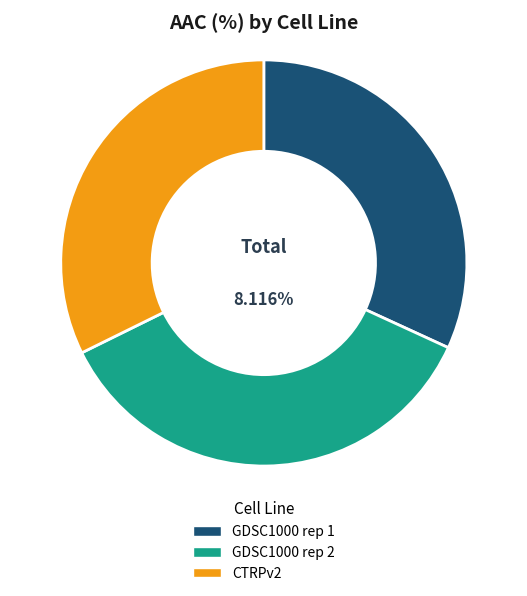

How much of the chart is everything except CTRPv2?

67.7%